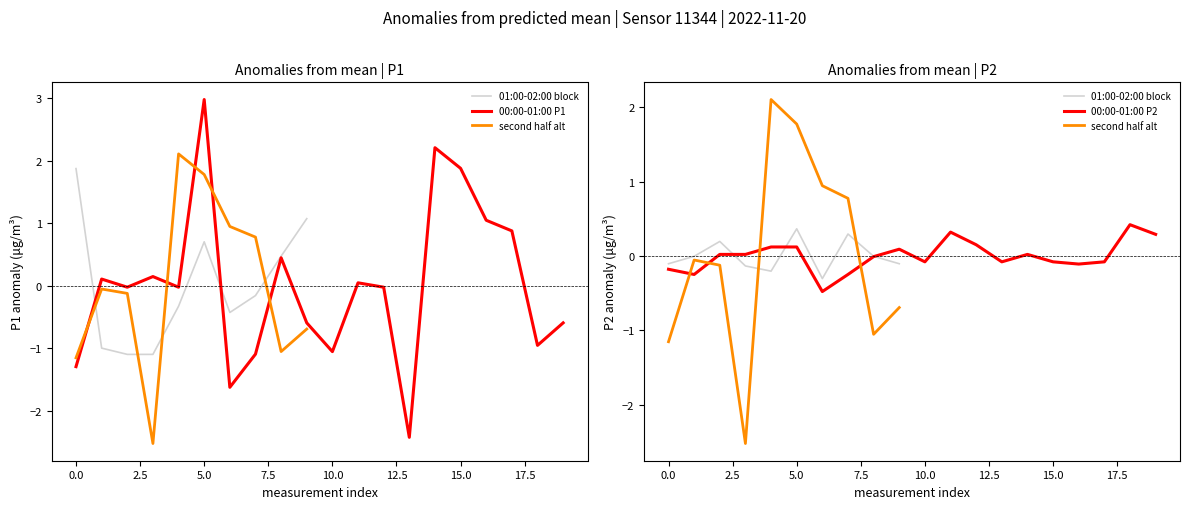

Does the chart have visible grid lines?

No